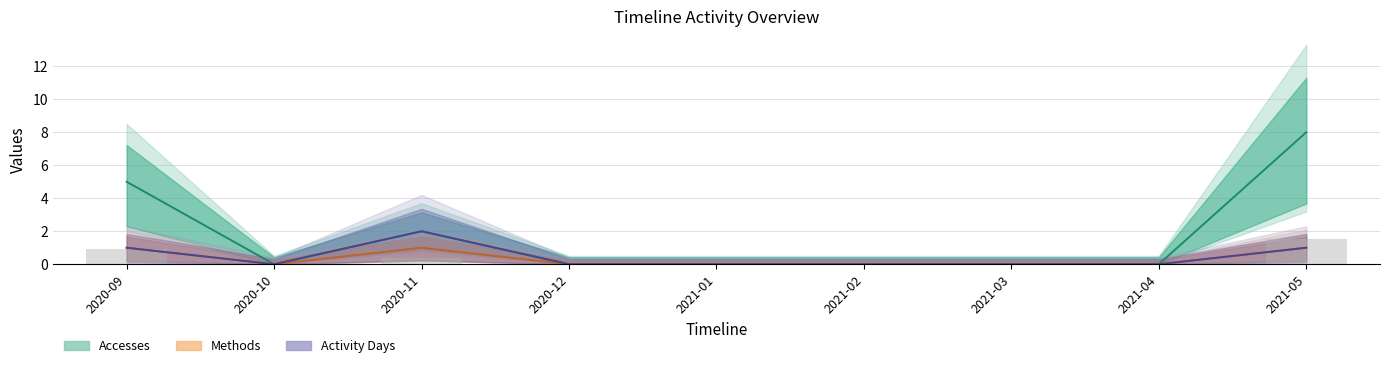

Reading right to left, what are all the values shown in this chart?

Accesses: 8	0	0	0	0	0	2	0	5
Methods: 1	0	0	0	0	0	1	0	1
Activity Days: 1	0	0	0	0	0	2	0	1